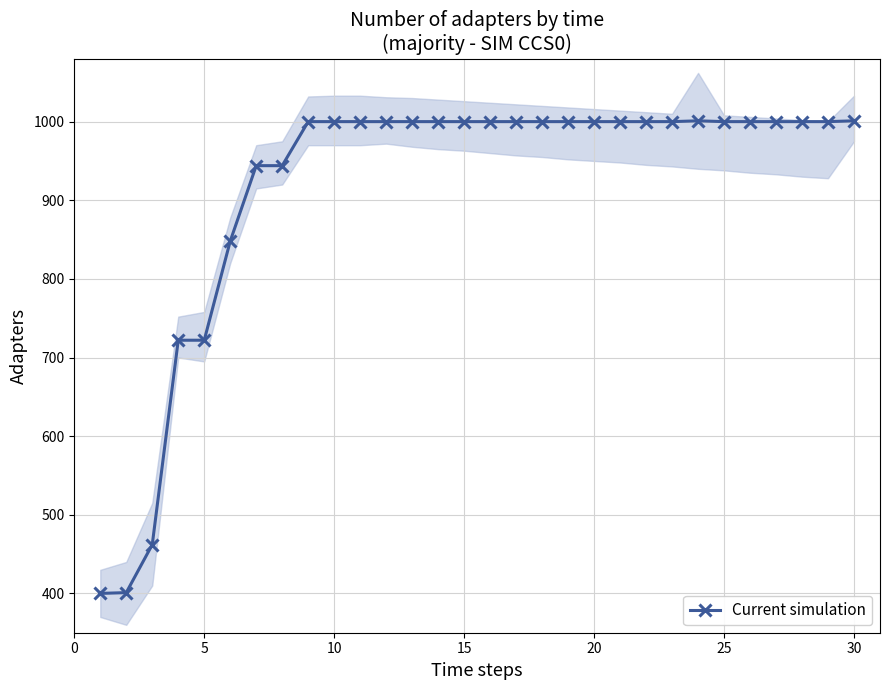

Reading left to right, transcribe all the data shown in this chart.

400	401	462	722	722	848	944	944	1000	1000	1000	1000	1000	1000	1000	1000	1000	1000	1000	1000	1000	1000	1000	1001	1000	1000	1000	1000	1000	1001